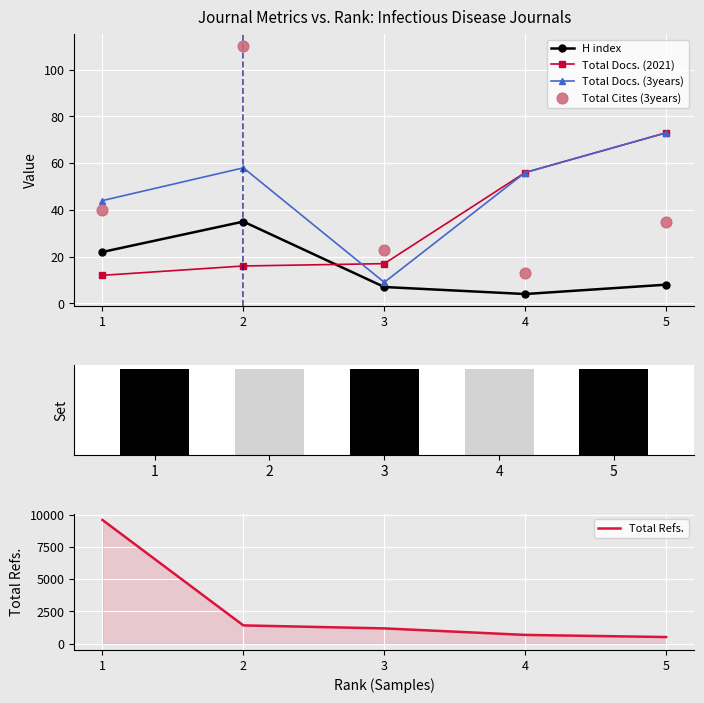

At which category is the sum across all series the highest?

1